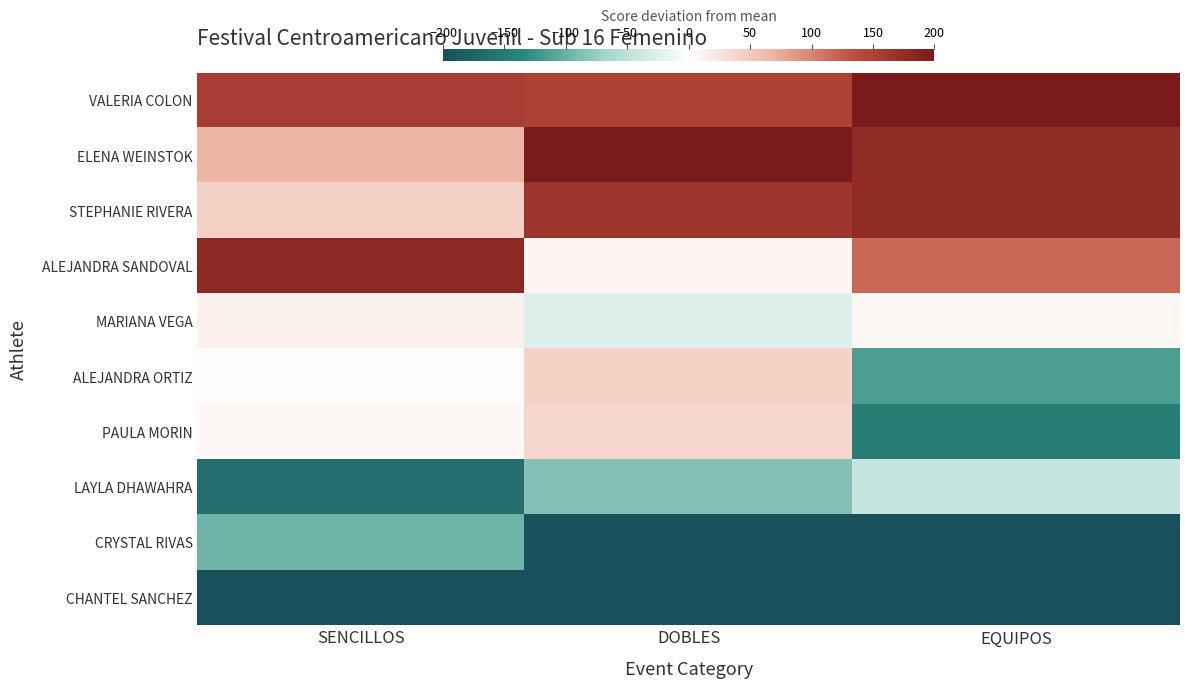

Between EQUIPOS and SENCILLOS, which is larger?

EQUIPOS